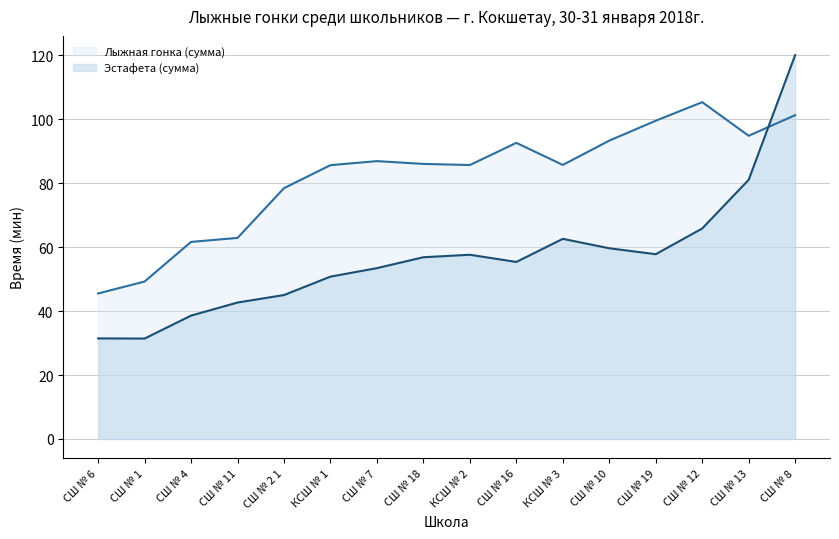

What are all the series names shown in the legend?

Лыжная гонка (сумма), Эстафета (сумма)